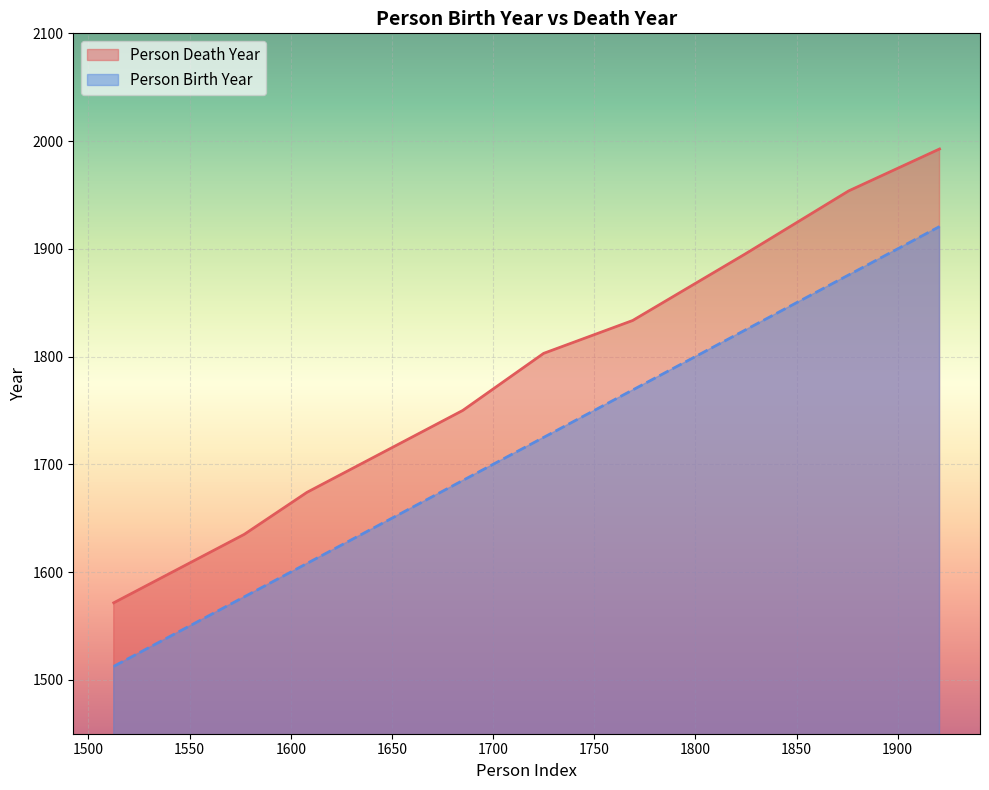

Which series has the largest total across all categories?

Person Death Year